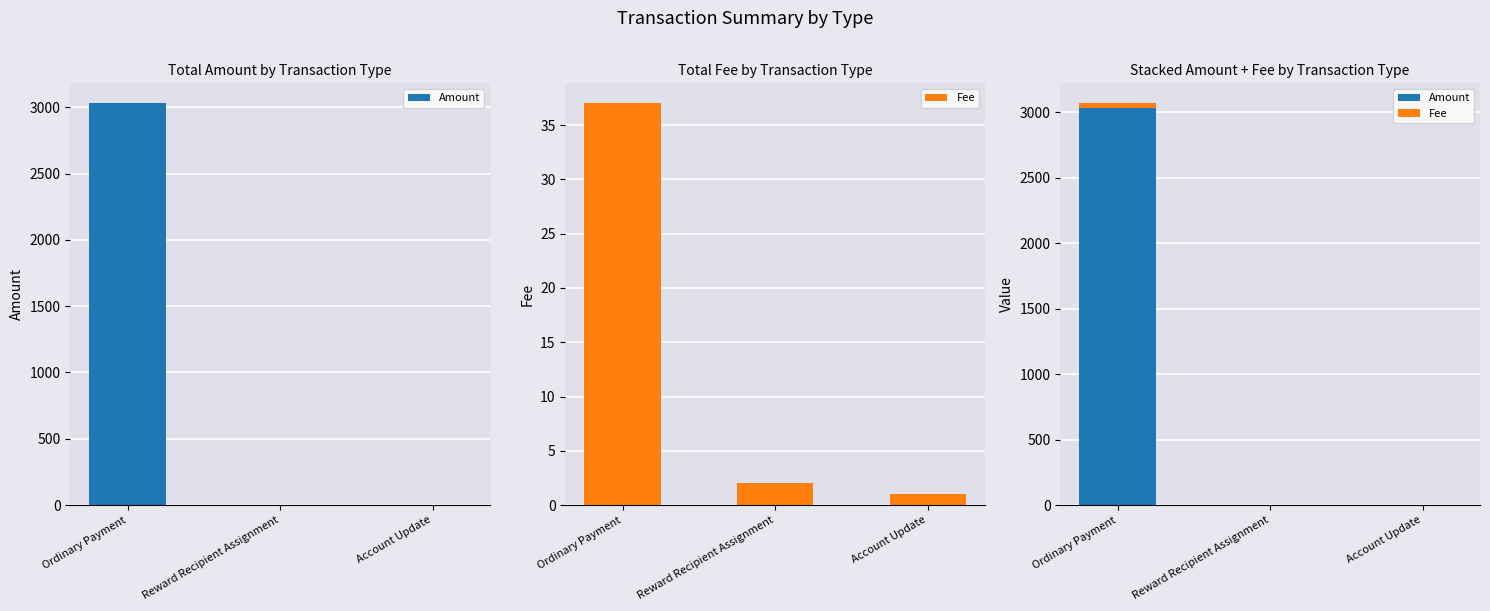

What is the sum of all Fee values?

40.0